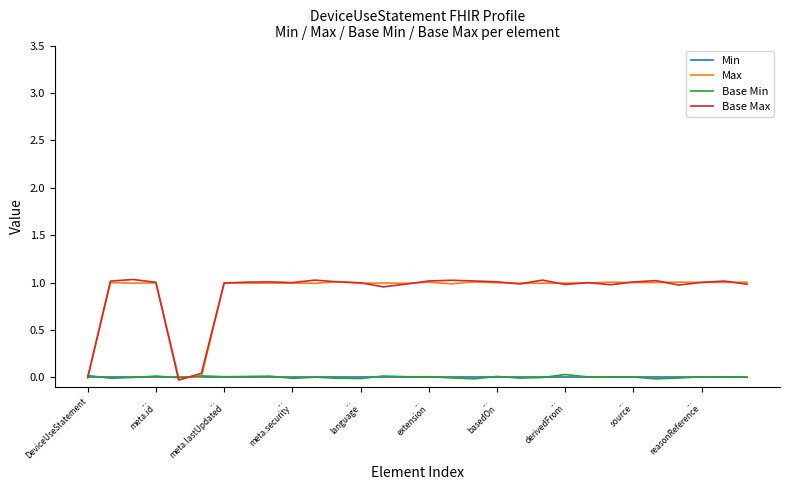

True or false: Base Min and Base Max intersect in this chart.

True